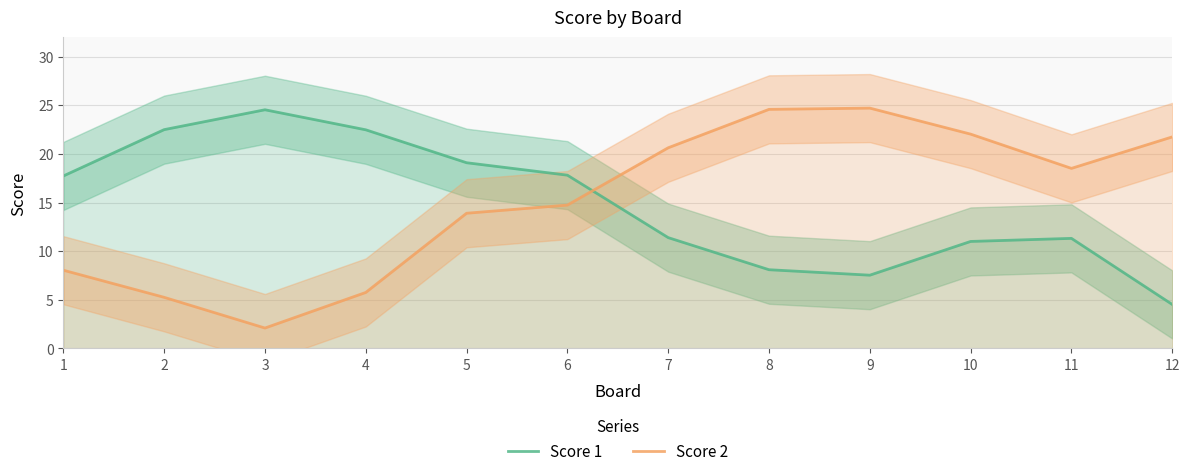

What is the value of the Score 1 point at the 2nd from the left?

22.5